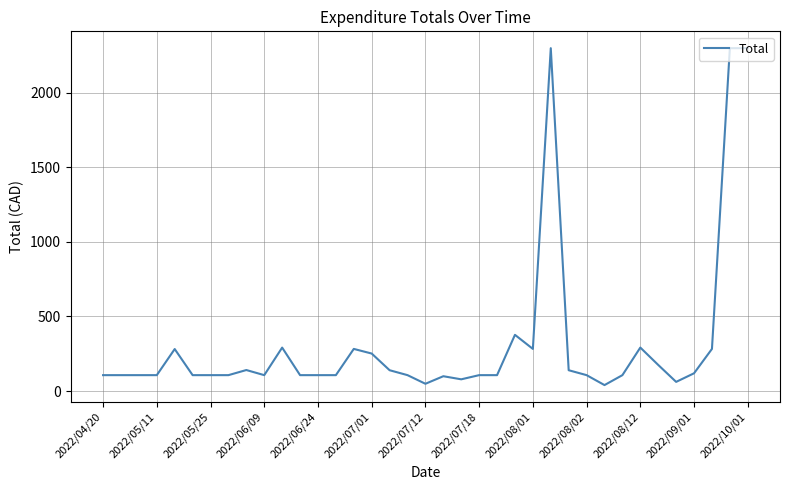

What is the difference between the maximum and minimum values?

2260.2